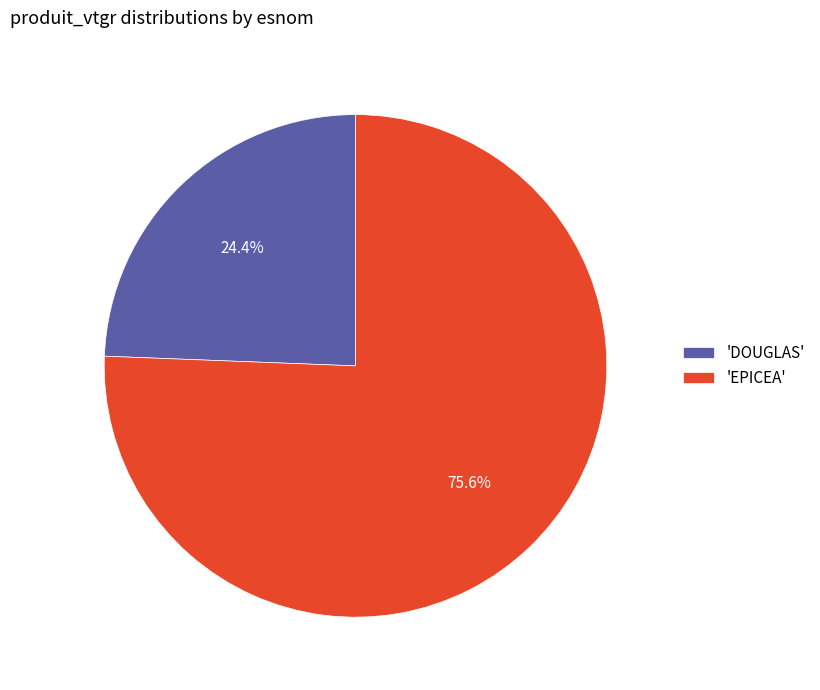

Which category accounts for the majority?

'EPICEA'